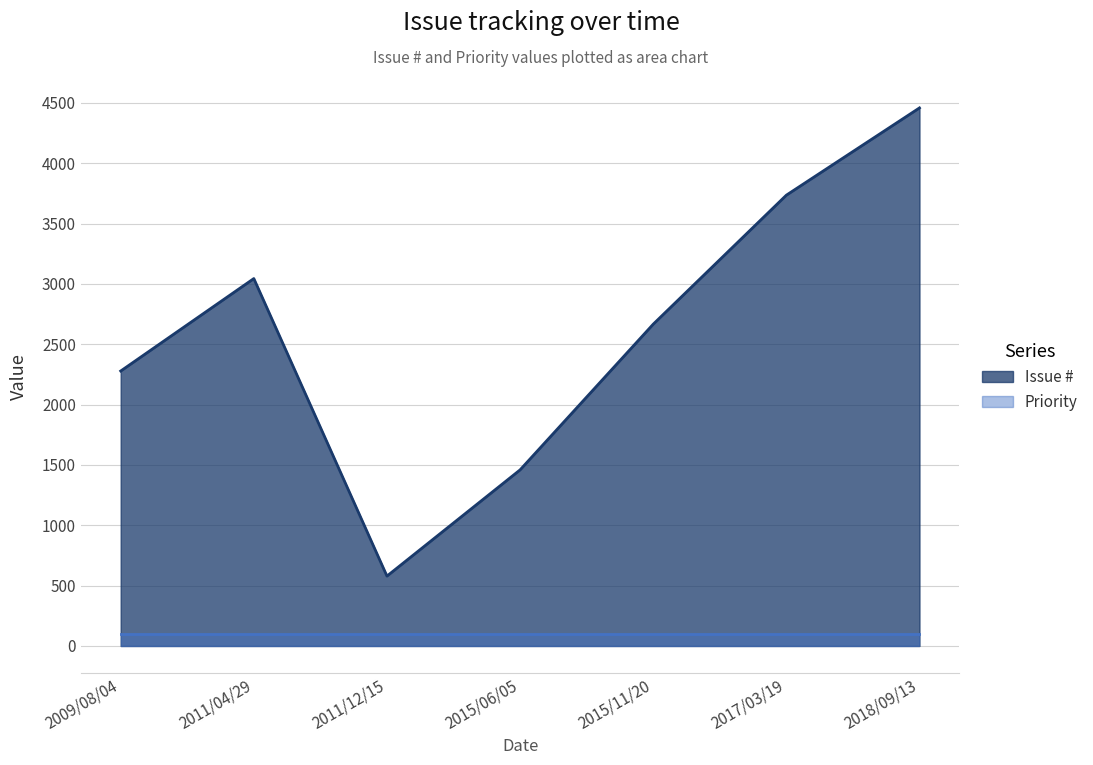

Which category has the highest value across all series?

2018/09/13